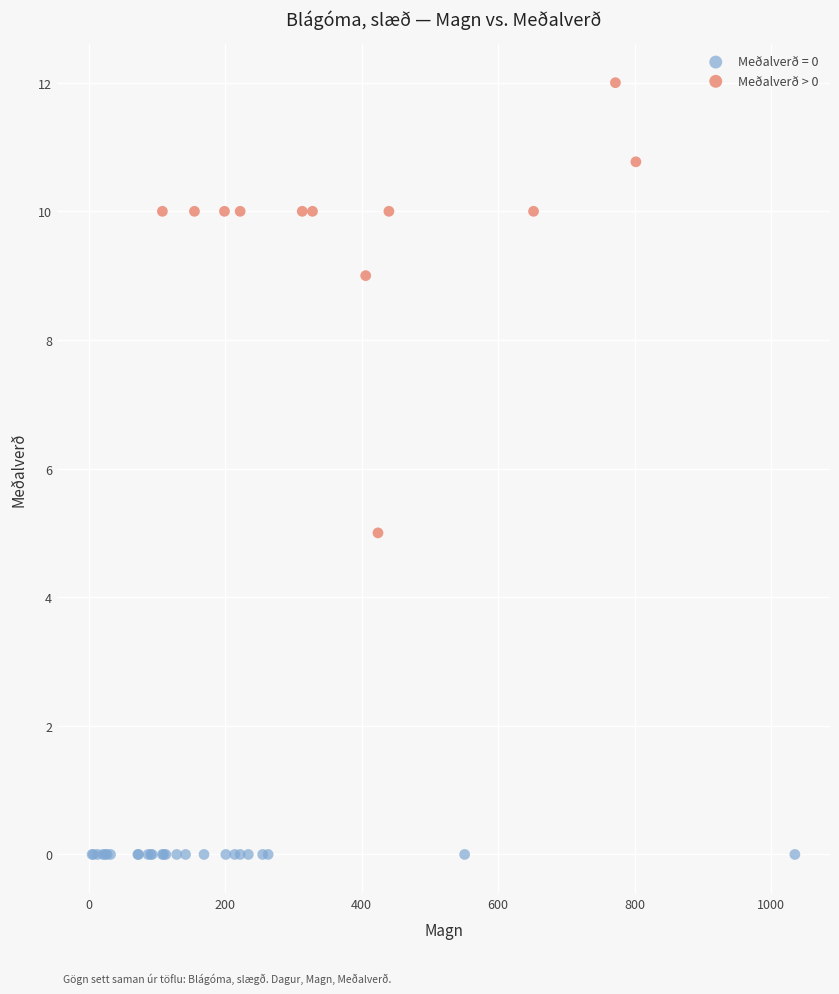

Which series reaches the maximum Y coordinate?

Meðalverð > 0